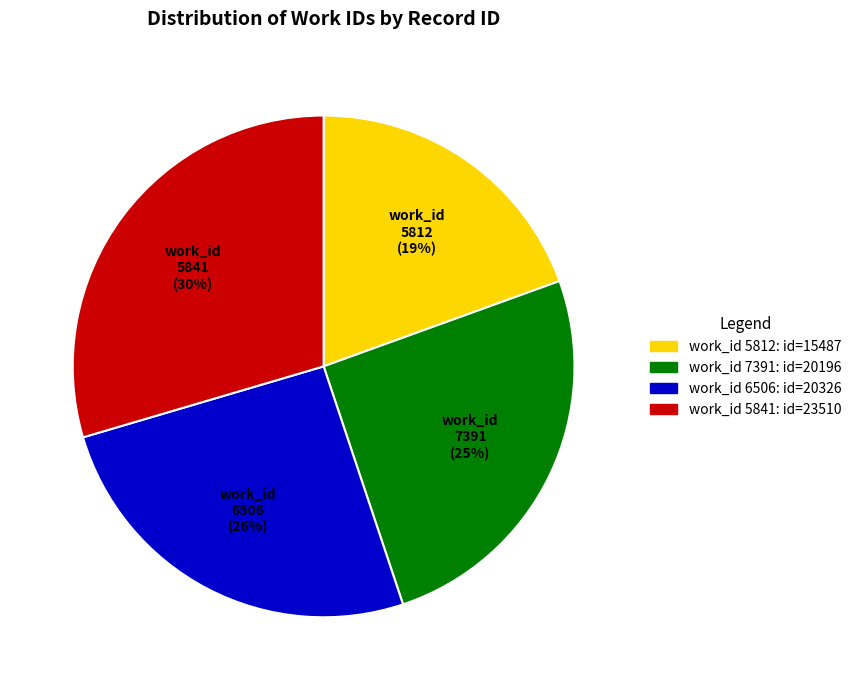

How many slices are in this pie chart?

4